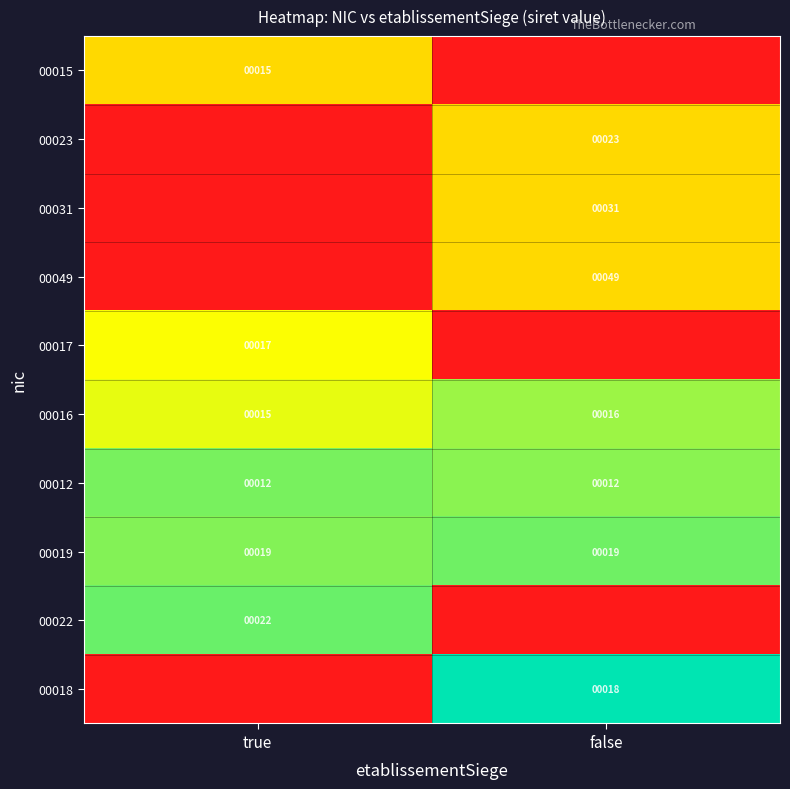

True or false: 00031 has a value of 31 at false.

True